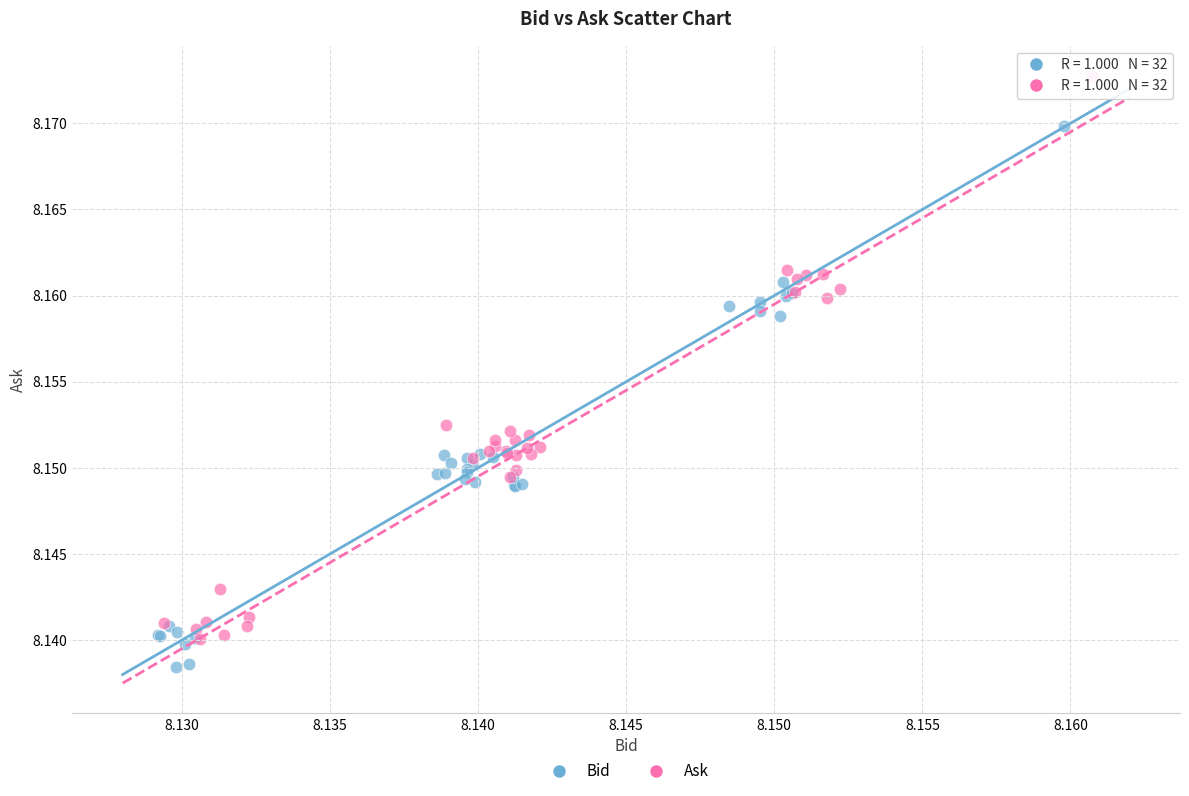

Which series reaches the maximum Y coordinate?

Ask